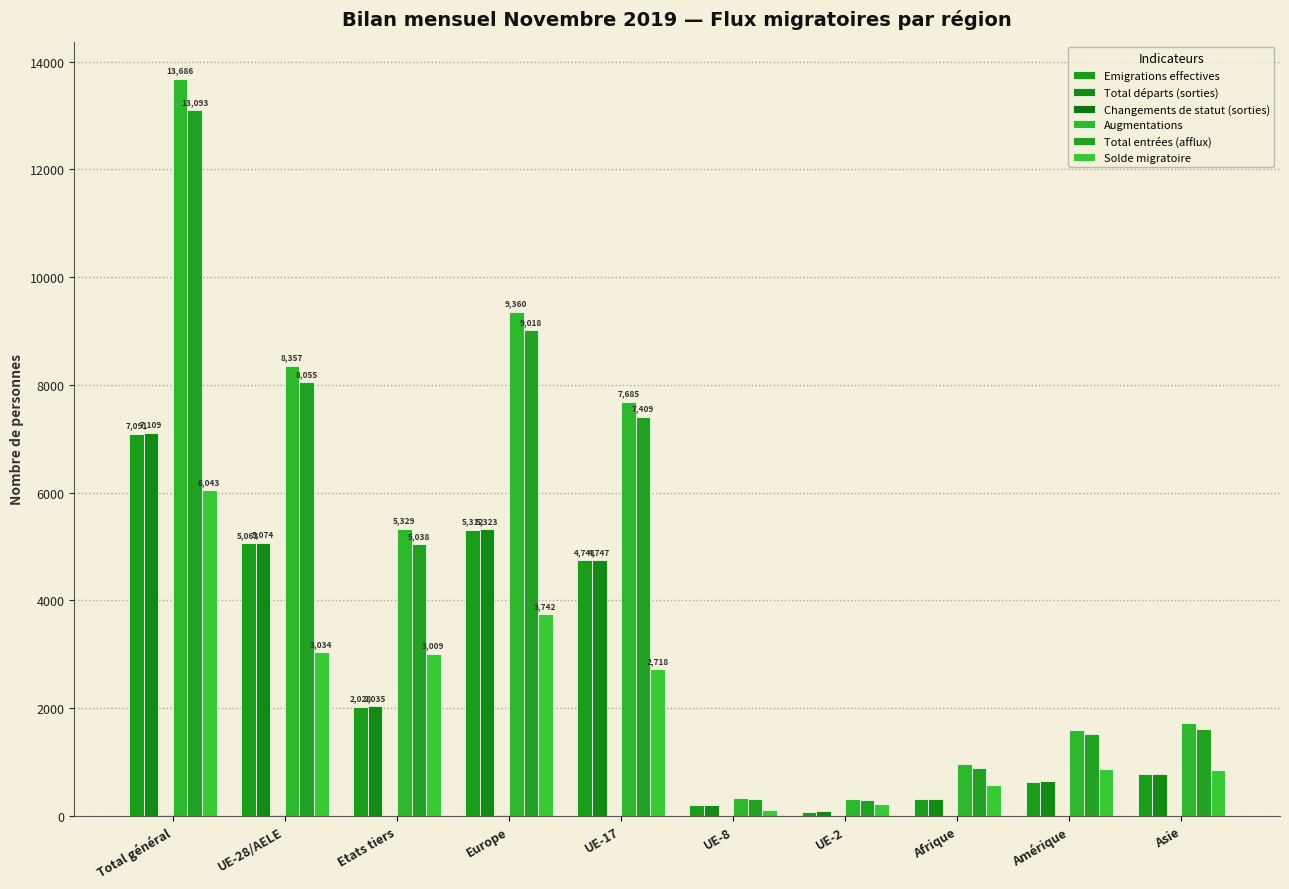

True or false: Total départs (sorties) has a value of 4747 at UE-17.

True